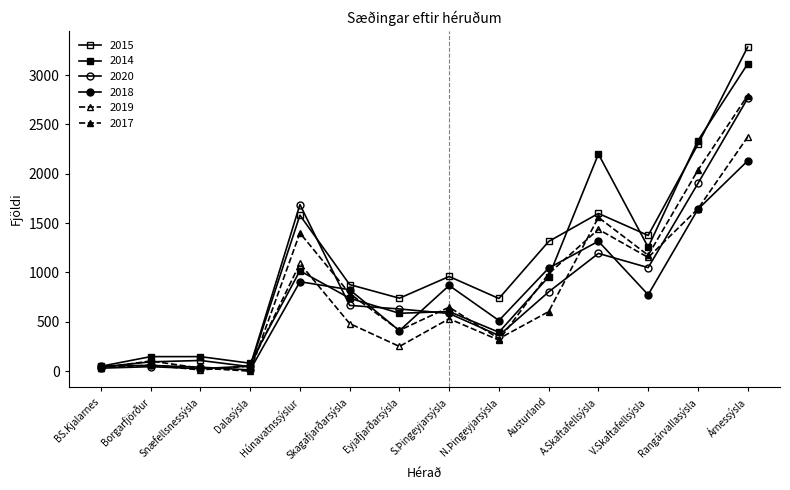

Does the chart have visible grid lines?

No